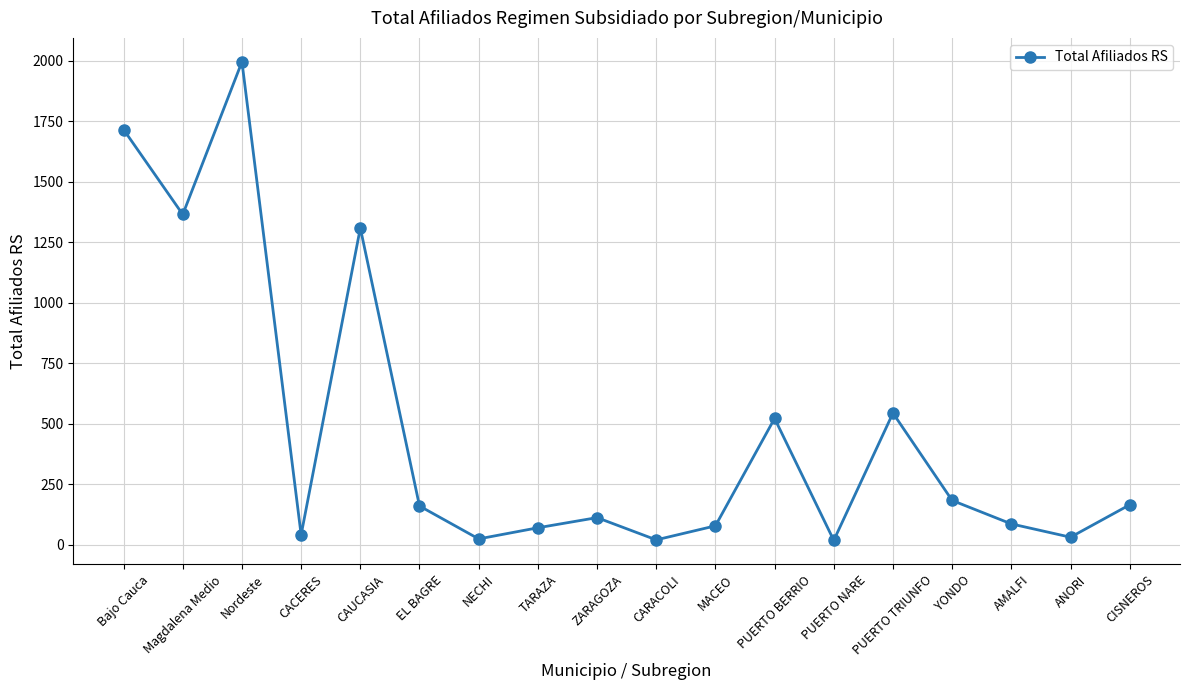

The chart shows a value of 79 at YONDO. True or false?

False